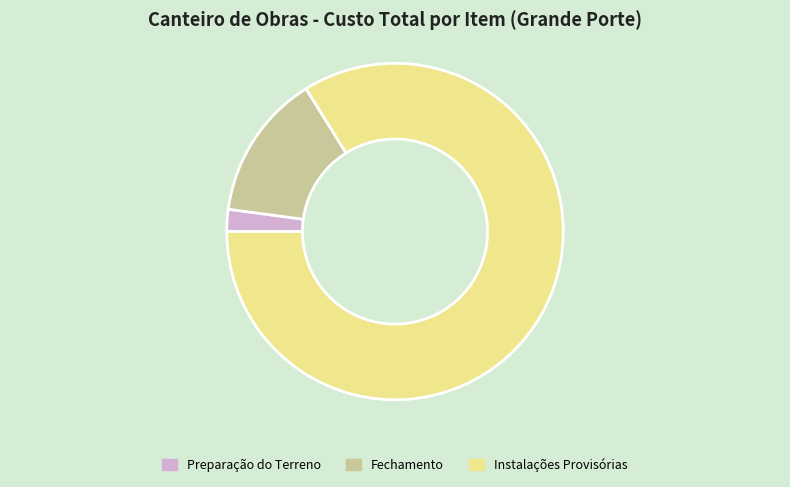

How many segments does this pie chart have?

3